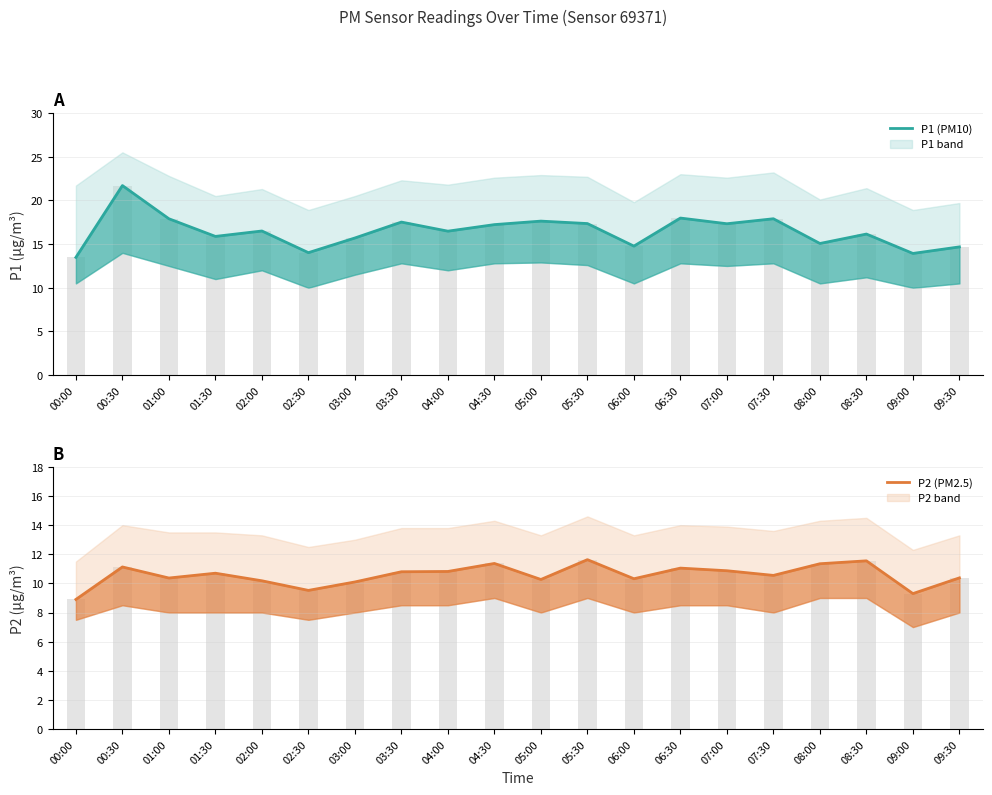

True or false: P1 (PM10) has a value of 14.7 at 09:30.

True